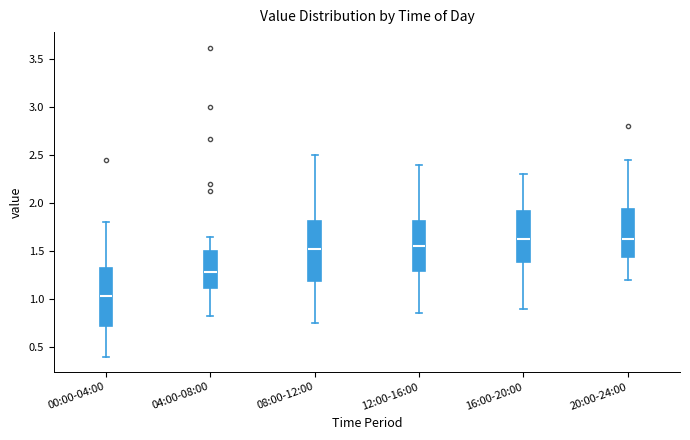

Where does the median line of the box for 08:00-12:00 sit on the y-axis? The values are not printed on the chart, so give them approximately, as read against the axis.

1.55